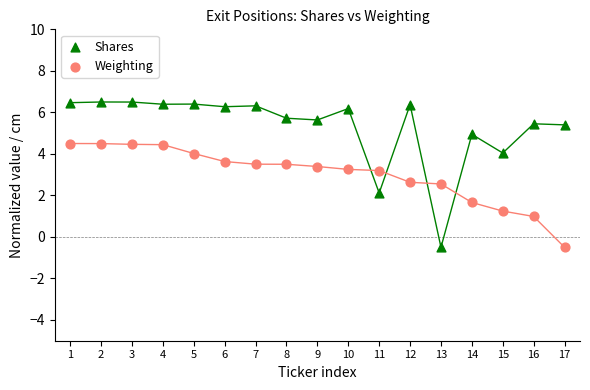

Across all data points, what is the range of X values (max minus min)?

16.0